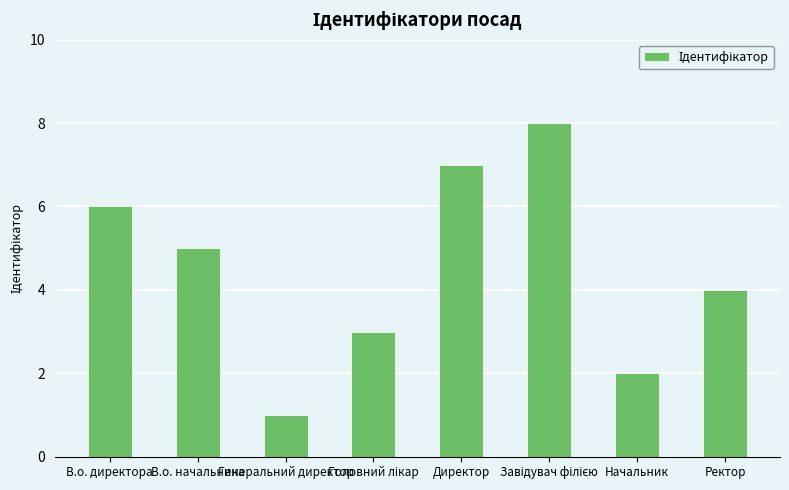

At which category does the chart reach its minimum across all series?

Генеральний директор